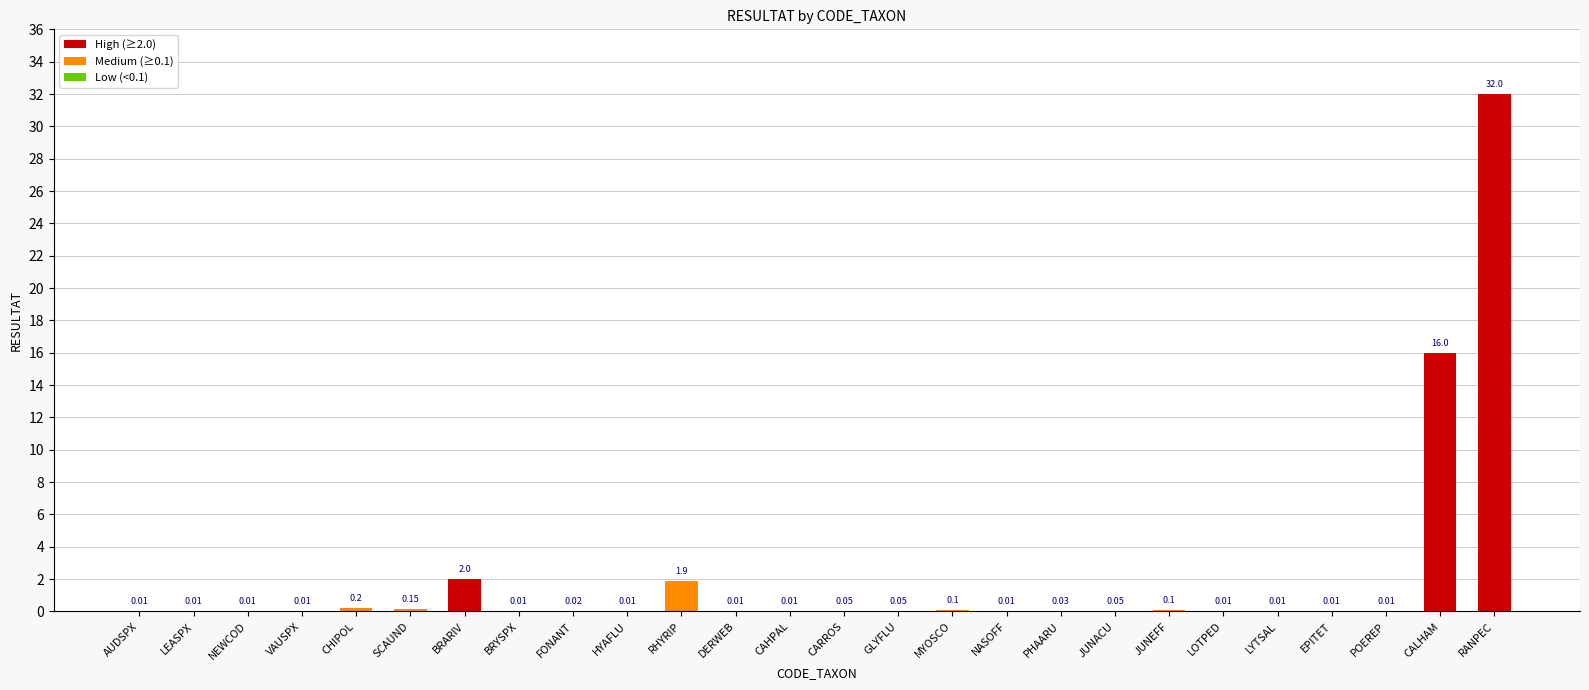

Between CALHAM and EPITET, which is larger?

CALHAM